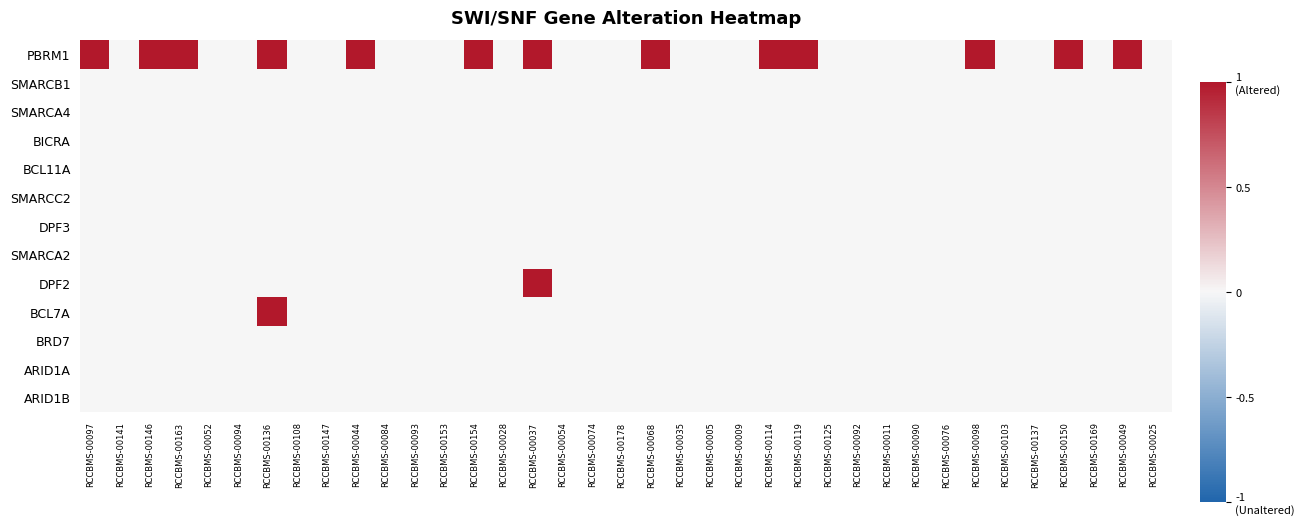

Reading left to right, transcribe all the data shown in this chart.

PBRM1: RCCBMS-00097=1	RCCBMS-00141=0	RCCBMS-00146=1	RCCBMS-00163=1	RCCBMS-00052=0	RCCBMS-00094=0	RCCBMS-00136=1	RCCBMS-00108=0	RCCBMS-00147=0	RCCBMS-00044=1	RCCBMS-00084=0	RCCBMS-00093=0	RCCBMS-00153=0	RCCBMS-00154=1	RCCBMS-00028=0	RCCBMS-00037=1	RCCBMS-00054=0	RCCBMS-00074=0	RCCBMS-00178=0	RCCBMS-00068=1	RCCBMS-00035=0	RCCBMS-00005=0	RCCBMS-00009=0	RCCBMS-00114=1	RCCBMS-00119=1	RCCBMS-00125=0	RCCBMS-00092=0	RCCBMS-00011=0	RCCBMS-00090=0	RCCBMS-00076=0	RCCBMS-00098=1	RCCBMS-00103=0	RCCBMS-00137=0	RCCBMS-00150=1	RCCBMS-00169=0	RCCBMS-00049=1	RCCBMS-00025=0
SMARCB1: RCCBMS-00097=0	RCCBMS-00141=0	RCCBMS-00146=0	RCCBMS-00163=0	RCCBMS-00052=0	RCCBMS-00094=0	RCCBMS-00136=0	RCCBMS-00108=0	RCCBMS-00147=0	RCCBMS-00044=0	RCCBMS-00084=0	RCCBMS-00093=0	RCCBMS-00153=0	RCCBMS-00154=0	RCCBMS-00028=0	RCCBMS-00037=0	RCCBMS-00054=0	RCCBMS-00074=0	RCCBMS-00178=0	RCCBMS-00068=0	RCCBMS-00035=0	RCCBMS-00005=0	RCCBMS-00009=0	RCCBMS-00114=0	RCCBMS-00119=0	RCCBMS-00125=0	RCCBMS-00092=0	RCCBMS-00011=0	RCCBMS-00090=0	RCCBMS-00076=0	RCCBMS-00098=0	RCCBMS-00103=0	RCCBMS-00137=0	RCCBMS-00150=0	RCCBMS-00169=0	RCCBMS-00049=0	RCCBMS-00025=0
SMARCA4: RCCBMS-00097=0	RCCBMS-00141=0	RCCBMS-00146=0	RCCBMS-00163=0	RCCBMS-00052=0	RCCBMS-00094=0	RCCBMS-00136=0	RCCBMS-00108=0	RCCBMS-00147=0	RCCBMS-00044=0	RCCBMS-00084=0	RCCBMS-00093=0	RCCBMS-00153=0	RCCBMS-00154=0	RCCBMS-00028=0	RCCBMS-00037=0	RCCBMS-00054=0	RCCBMS-00074=0	RCCBMS-00178=0	RCCBMS-00068=0	RCCBMS-00035=0	RCCBMS-00005=0	RCCBMS-00009=0	RCCBMS-00114=0	RCCBMS-00119=0	RCCBMS-00125=0	RCCBMS-00092=0	RCCBMS-00011=0	RCCBMS-00090=0	RCCBMS-00076=0	RCCBMS-00098=0	RCCBMS-00103=0	RCCBMS-00137=0	RCCBMS-00150=0	RCCBMS-00169=0	RCCBMS-00049=0	RCCBMS-00025=0
BICRA: RCCBMS-00097=0	RCCBMS-00141=0	RCCBMS-00146=0	RCCBMS-00163=0	RCCBMS-00052=0	RCCBMS-00094=0	RCCBMS-00136=0	RCCBMS-00108=0	RCCBMS-00147=0	RCCBMS-00044=0	RCCBMS-00084=0	RCCBMS-00093=0	RCCBMS-00153=0	RCCBMS-00154=0	RCCBMS-00028=0	RCCBMS-00037=0	RCCBMS-00054=0	RCCBMS-00074=0	RCCBMS-00178=0	RCCBMS-00068=0	RCCBMS-00035=0	RCCBMS-00005=0	RCCBMS-00009=0	RCCBMS-00114=0	RCCBMS-00119=0	RCCBMS-00125=0	RCCBMS-00092=0	RCCBMS-00011=0	RCCBMS-00090=0	RCCBMS-00076=0	RCCBMS-00098=0	RCCBMS-00103=0	RCCBMS-00137=0	RCCBMS-00150=0	RCCBMS-00169=0	RCCBMS-00049=0	RCCBMS-00025=0
BCL11A: RCCBMS-00097=0	RCCBMS-00141=0	RCCBMS-00146=0	RCCBMS-00163=0	RCCBMS-00052=0	RCCBMS-00094=0	RCCBMS-00136=0	RCCBMS-00108=0	RCCBMS-00147=0	RCCBMS-00044=0	RCCBMS-00084=0	RCCBMS-00093=0	RCCBMS-00153=0	RCCBMS-00154=0	RCCBMS-00028=0	RCCBMS-00037=0	RCCBMS-00054=0	RCCBMS-00074=0	RCCBMS-00178=0	RCCBMS-00068=0	RCCBMS-00035=0	RCCBMS-00005=0	RCCBMS-00009=0	RCCBMS-00114=0	RCCBMS-00119=0	RCCBMS-00125=0	RCCBMS-00092=0	RCCBMS-00011=0	RCCBMS-00090=0	RCCBMS-00076=0	RCCBMS-00098=0	RCCBMS-00103=0	RCCBMS-00137=0	RCCBMS-00150=0	RCCBMS-00169=0	RCCBMS-00049=0	RCCBMS-00025=0
SMARCC2: RCCBMS-00097=0	RCCBMS-00141=0	RCCBMS-00146=0	RCCBMS-00163=0	RCCBMS-00052=0	RCCBMS-00094=0	RCCBMS-00136=0	RCCBMS-00108=0	RCCBMS-00147=0	RCCBMS-00044=0	RCCBMS-00084=0	RCCBMS-00093=0	RCCBMS-00153=0	RCCBMS-00154=0	RCCBMS-00028=0	RCCBMS-00037=0	RCCBMS-00054=0	RCCBMS-00074=0	RCCBMS-00178=0	RCCBMS-00068=0	RCCBMS-00035=0	RCCBMS-00005=0	RCCBMS-00009=0	RCCBMS-00114=0	RCCBMS-00119=0	RCCBMS-00125=0	RCCBMS-00092=0	RCCBMS-00011=0	RCCBMS-00090=0	RCCBMS-00076=0	RCCBMS-00098=0	RCCBMS-00103=0	RCCBMS-00137=0	RCCBMS-00150=0	RCCBMS-00169=0	RCCBMS-00049=0	RCCBMS-00025=0
DPF3: RCCBMS-00097=0	RCCBMS-00141=0	RCCBMS-00146=0	RCCBMS-00163=0	RCCBMS-00052=0	RCCBMS-00094=0	RCCBMS-00136=0	RCCBMS-00108=0	RCCBMS-00147=0	RCCBMS-00044=0	RCCBMS-00084=0	RCCBMS-00093=0	RCCBMS-00153=0	RCCBMS-00154=0	RCCBMS-00028=0	RCCBMS-00037=0	RCCBMS-00054=0	RCCBMS-00074=0	RCCBMS-00178=0	RCCBMS-00068=0	RCCBMS-00035=0	RCCBMS-00005=0	RCCBMS-00009=0	RCCBMS-00114=0	RCCBMS-00119=0	RCCBMS-00125=0	RCCBMS-00092=0	RCCBMS-00011=0	RCCBMS-00090=0	RCCBMS-00076=0	RCCBMS-00098=0	RCCBMS-00103=0	RCCBMS-00137=0	RCCBMS-00150=0	RCCBMS-00169=0	RCCBMS-00049=0	RCCBMS-00025=0
SMARCA2: RCCBMS-00097=0	RCCBMS-00141=0	RCCBMS-00146=0	RCCBMS-00163=0	RCCBMS-00052=0	RCCBMS-00094=0	RCCBMS-00136=0	RCCBMS-00108=0	RCCBMS-00147=0	RCCBMS-00044=0	RCCBMS-00084=0	RCCBMS-00093=0	RCCBMS-00153=0	RCCBMS-00154=0	RCCBMS-00028=0	RCCBMS-00037=0	RCCBMS-00054=0	RCCBMS-00074=0	RCCBMS-00178=0	RCCBMS-00068=0	RCCBMS-00035=0	RCCBMS-00005=0	RCCBMS-00009=0	RCCBMS-00114=0	RCCBMS-00119=0	RCCBMS-00125=0	RCCBMS-00092=0	RCCBMS-00011=0	RCCBMS-00090=0	RCCBMS-00076=0	RCCBMS-00098=0	RCCBMS-00103=0	RCCBMS-00137=0	RCCBMS-00150=0	RCCBMS-00169=0	RCCBMS-00049=0	RCCBMS-00025=0
DPF2: RCCBMS-00097=0	RCCBMS-00141=0	RCCBMS-00146=0	RCCBMS-00163=0	RCCBMS-00052=0	RCCBMS-00094=0	RCCBMS-00136=0	RCCBMS-00108=0	RCCBMS-00147=0	RCCBMS-00044=0	RCCBMS-00084=0	RCCBMS-00093=0	RCCBMS-00153=0	RCCBMS-00154=0	RCCBMS-00028=0	RCCBMS-00037=1	RCCBMS-00054=0	RCCBMS-00074=0	RCCBMS-00178=0	RCCBMS-00068=0	RCCBMS-00035=0	RCCBMS-00005=0	RCCBMS-00009=0	RCCBMS-00114=0	RCCBMS-00119=0	RCCBMS-00125=0	RCCBMS-00092=0	RCCBMS-00011=0	RCCBMS-00090=0	RCCBMS-00076=0	RCCBMS-00098=0	RCCBMS-00103=0	RCCBMS-00137=0	RCCBMS-00150=0	RCCBMS-00169=0	RCCBMS-00049=0	RCCBMS-00025=0
BCL7A: RCCBMS-00097=0	RCCBMS-00141=0	RCCBMS-00146=0	RCCBMS-00163=0	RCCBMS-00052=0	RCCBMS-00094=0	RCCBMS-00136=1	RCCBMS-00108=0	RCCBMS-00147=0	RCCBMS-00044=0	RCCBMS-00084=0	RCCBMS-00093=0	RCCBMS-00153=0	RCCBMS-00154=0	RCCBMS-00028=0	RCCBMS-00037=0	RCCBMS-00054=0	RCCBMS-00074=0	RCCBMS-00178=0	RCCBMS-00068=0	RCCBMS-00035=0	RCCBMS-00005=0	RCCBMS-00009=0	RCCBMS-00114=0	RCCBMS-00119=0	RCCBMS-00125=0	RCCBMS-00092=0	RCCBMS-00011=0	RCCBMS-00090=0	RCCBMS-00076=0	RCCBMS-00098=0	RCCBMS-00103=0	RCCBMS-00137=0	RCCBMS-00150=0	RCCBMS-00169=0	RCCBMS-00049=0	RCCBMS-00025=0
BRD7: RCCBMS-00097=0	RCCBMS-00141=0	RCCBMS-00146=0	RCCBMS-00163=0	RCCBMS-00052=0	RCCBMS-00094=0	RCCBMS-00136=0	RCCBMS-00108=0	RCCBMS-00147=0	RCCBMS-00044=0	RCCBMS-00084=0	RCCBMS-00093=0	RCCBMS-00153=0	RCCBMS-00154=0	RCCBMS-00028=0	RCCBMS-00037=0	RCCBMS-00054=0	RCCBMS-00074=0	RCCBMS-00178=0	RCCBMS-00068=0	RCCBMS-00035=0	RCCBMS-00005=0	RCCBMS-00009=0	RCCBMS-00114=0	RCCBMS-00119=0	RCCBMS-00125=0	RCCBMS-00092=0	RCCBMS-00011=0	RCCBMS-00090=0	RCCBMS-00076=0	RCCBMS-00098=0	RCCBMS-00103=0	RCCBMS-00137=0	RCCBMS-00150=0	RCCBMS-00169=0	RCCBMS-00049=0	RCCBMS-00025=0
ARID1A: RCCBMS-00097=0	RCCBMS-00141=0	RCCBMS-00146=0	RCCBMS-00163=0	RCCBMS-00052=0	RCCBMS-00094=0	RCCBMS-00136=0	RCCBMS-00108=0	RCCBMS-00147=0	RCCBMS-00044=0	RCCBMS-00084=0	RCCBMS-00093=0	RCCBMS-00153=0	RCCBMS-00154=0	RCCBMS-00028=0	RCCBMS-00037=0	RCCBMS-00054=0	RCCBMS-00074=0	RCCBMS-00178=0	RCCBMS-00068=0	RCCBMS-00035=0	RCCBMS-00005=0	RCCBMS-00009=0	RCCBMS-00114=0	RCCBMS-00119=0	RCCBMS-00125=0	RCCBMS-00092=0	RCCBMS-00011=0	RCCBMS-00090=0	RCCBMS-00076=0	RCCBMS-00098=0	RCCBMS-00103=0	RCCBMS-00137=0	RCCBMS-00150=0	RCCBMS-00169=0	RCCBMS-00049=0	RCCBMS-00025=0
ARID1B: RCCBMS-00097=0	RCCBMS-00141=0	RCCBMS-00146=0	RCCBMS-00163=0	RCCBMS-00052=0	RCCBMS-00094=0	RCCBMS-00136=0	RCCBMS-00108=0	RCCBMS-00147=0	RCCBMS-00044=0	RCCBMS-00084=0	RCCBMS-00093=0	RCCBMS-00153=0	RCCBMS-00154=0	RCCBMS-00028=0	RCCBMS-00037=0	RCCBMS-00054=0	RCCBMS-00074=0	RCCBMS-00178=0	RCCBMS-00068=0	RCCBMS-00035=0	RCCBMS-00005=0	RCCBMS-00009=0	RCCBMS-00114=0	RCCBMS-00119=0	RCCBMS-00125=0	RCCBMS-00092=0	RCCBMS-00011=0	RCCBMS-00090=0	RCCBMS-00076=0	RCCBMS-00098=0	RCCBMS-00103=0	RCCBMS-00137=0	RCCBMS-00150=0	RCCBMS-00169=0	RCCBMS-00049=0	RCCBMS-00025=0